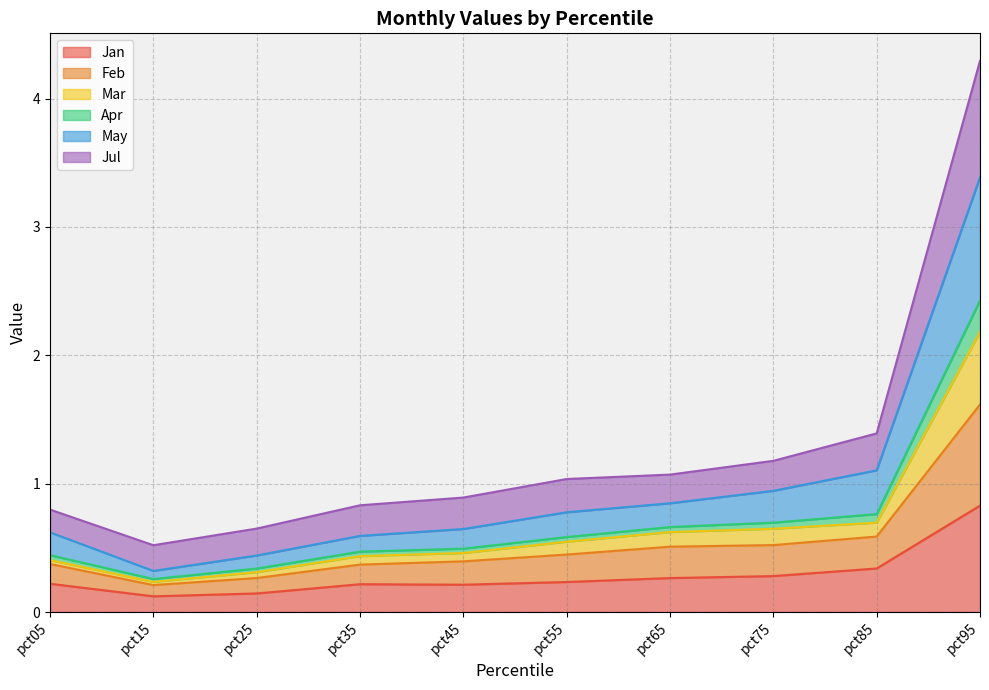

At which label is Mar closest to 1?

pct85